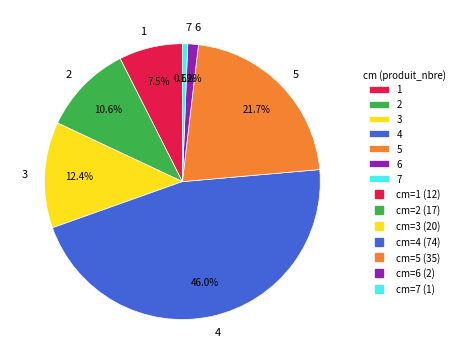

To the nearest percent, what percentage of the pie is 7?

1%